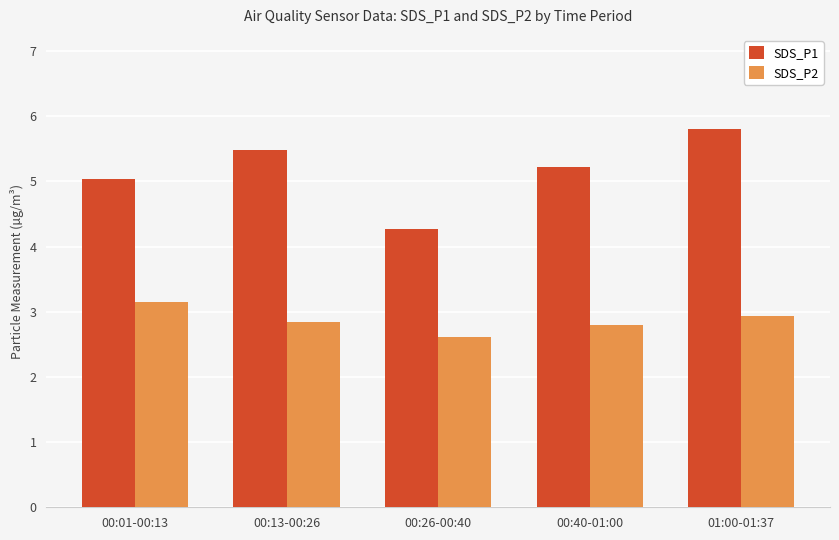

What is the greatest value displayed?

5.8